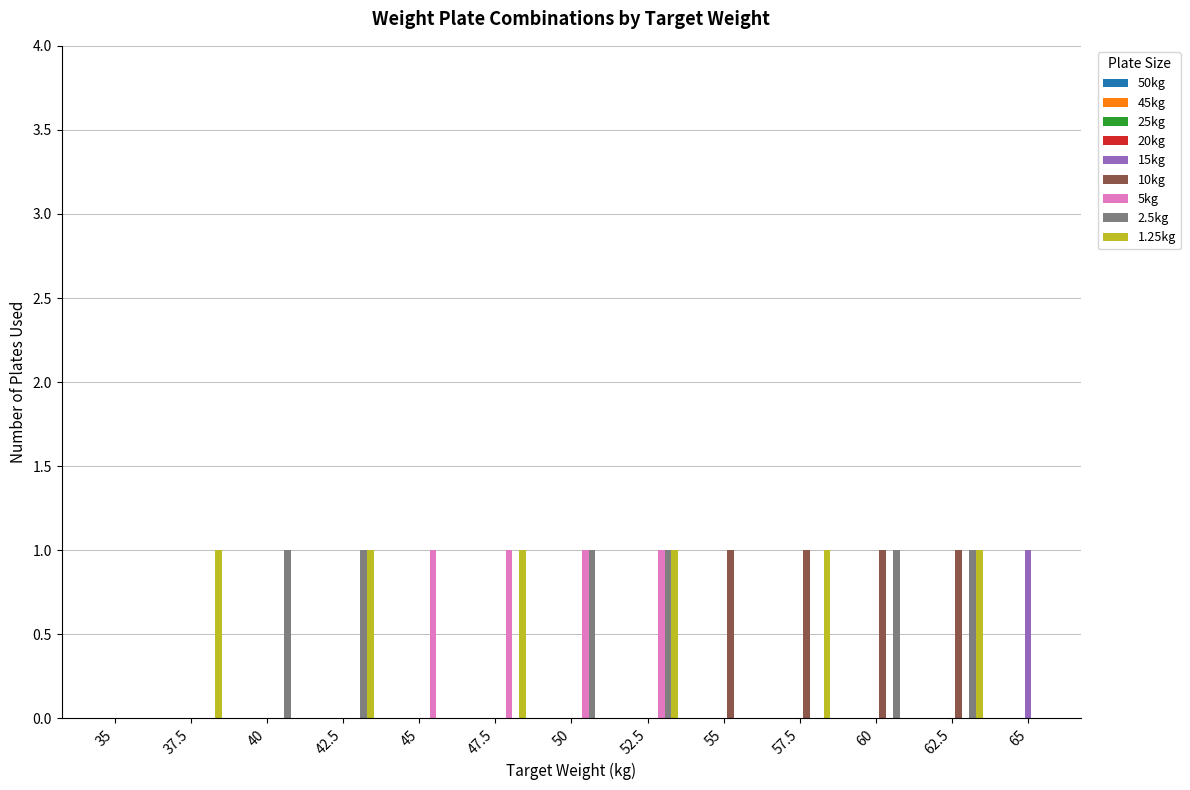

How many categories are shown in the chart?

13